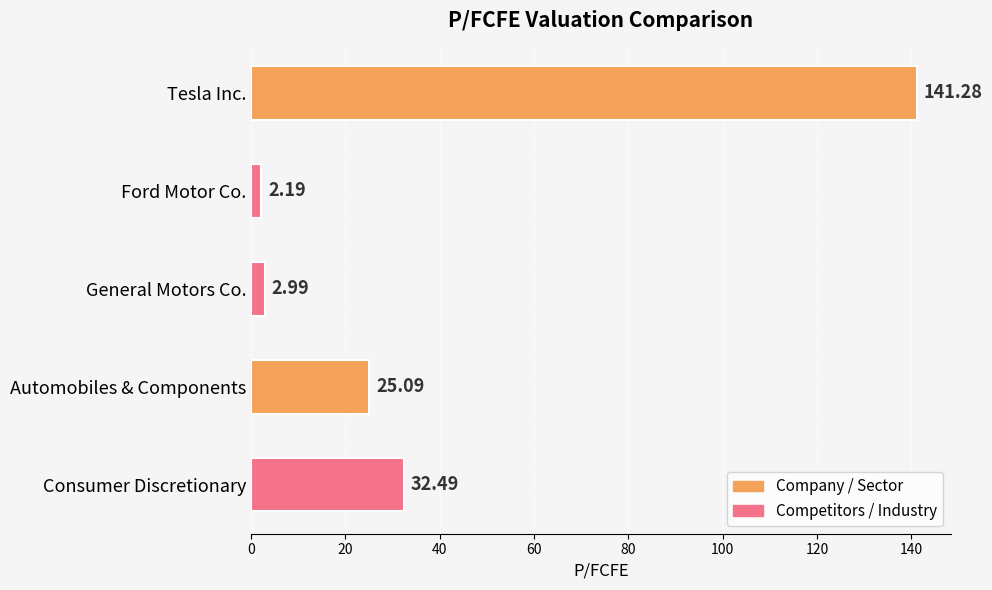

List the labels in order of value, largest first.

Tesla Inc., Consumer Discretionary, Automobiles & Components, General Motors Co., Ford Motor Co.